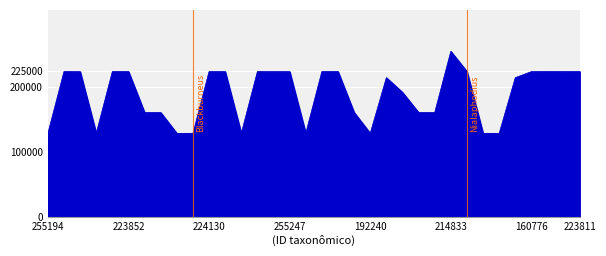

What is the greatest value displayed?

254977